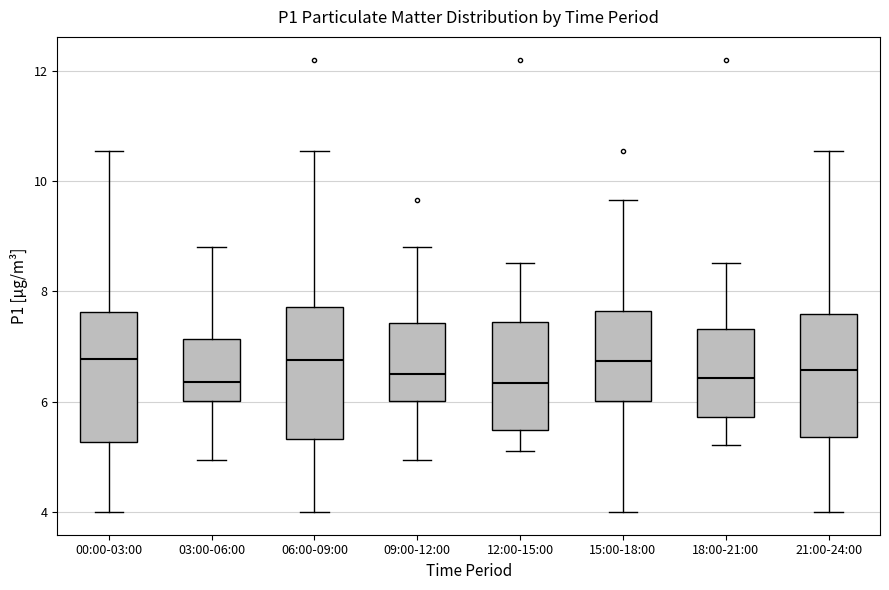

Reading left to right, transcribe this box plot: for each box, give where its median line is, the range the box spans, and where its two whiskers end, as read against the y-axis. The values are not printed on the chart, so give them approximately, as read against the axis.

00:00-03:00: median 6.8, box 5.2 to 7.6, whiskers 4.0 to 10.6
03:00-06:00: median 6.4, box 6.0 to 7.2, whiskers 5.0 to 8.8
06:00-09:00: median 6.8, box 5.4 to 7.8, whiskers 4.0 to 10.6
09:00-12:00: median 6.6, box 6.0 to 7.4, whiskers 5.0 to 8.8
12:00-15:00: median 6.4, box 5.4 to 7.4, whiskers 5.2 to 8.6
15:00-18:00: median 6.8, box 6.0 to 7.6, whiskers 4.0 to 9.6
18:00-21:00: median 6.4, box 5.8 to 7.4, whiskers 5.2 to 8.6
21:00-24:00: median 6.6, box 5.4 to 7.6, whiskers 4.0 to 10.6